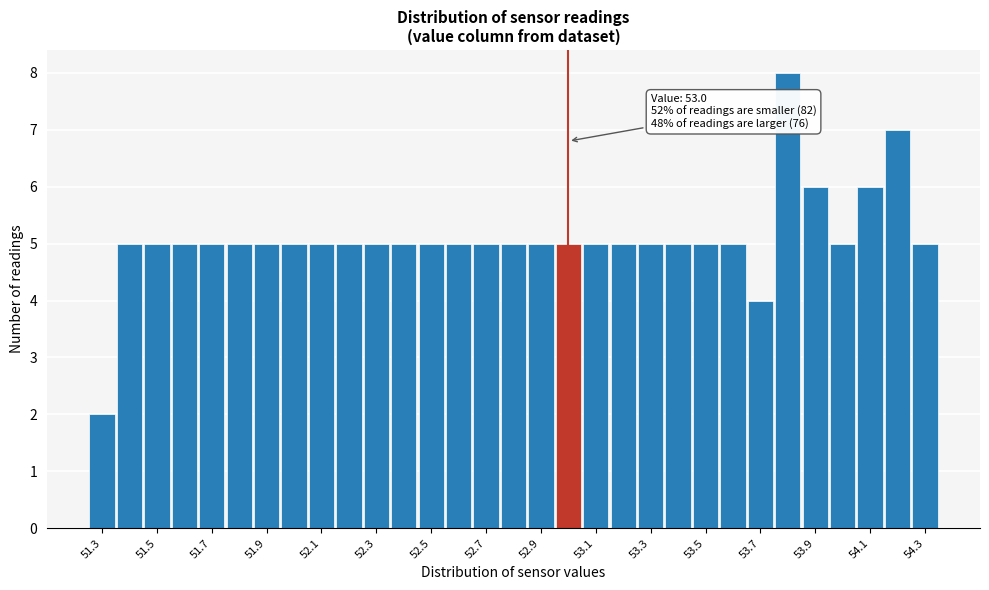

Over which range of the x-axis is the bar tallest?

53.75 to 53.85